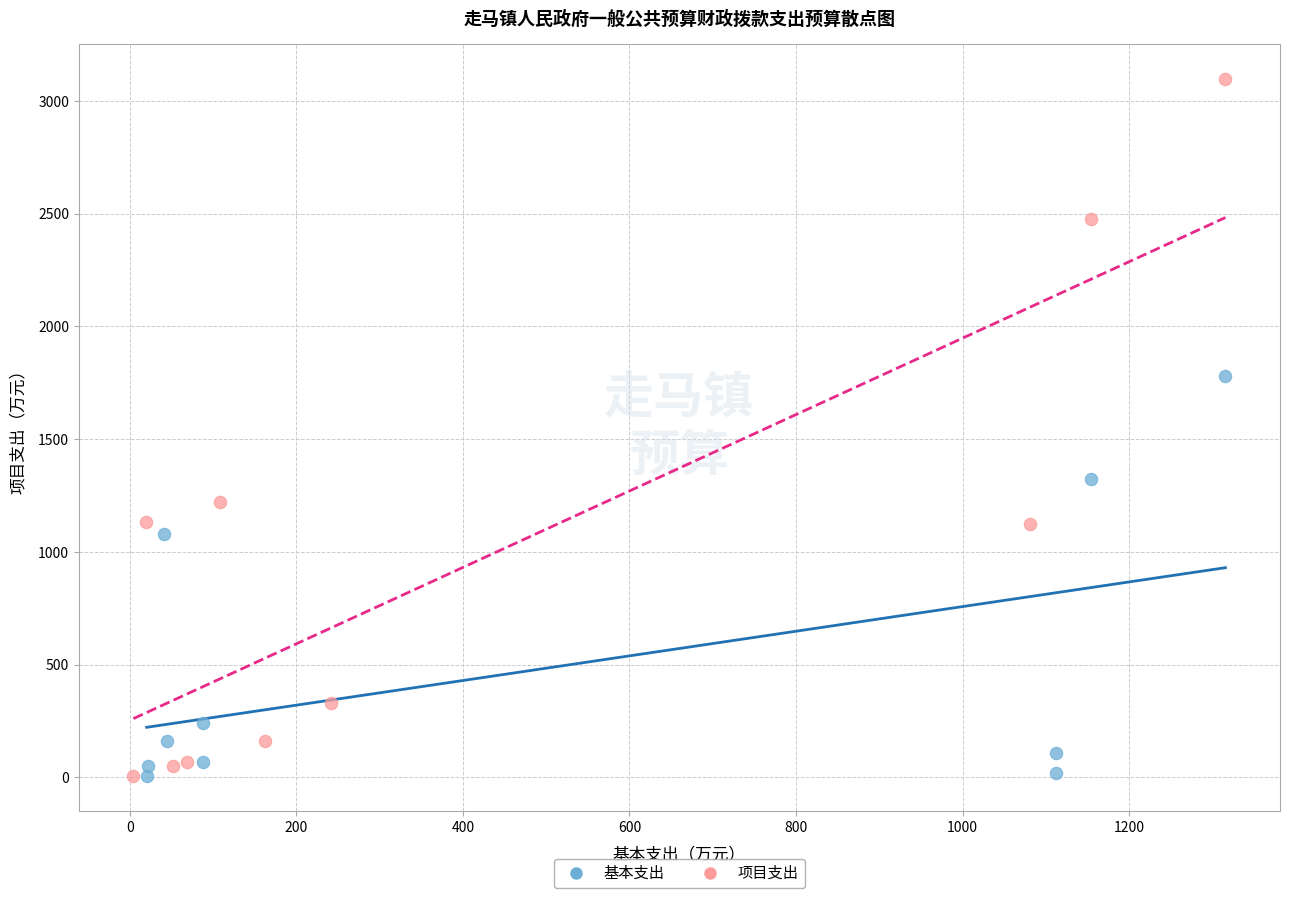

Which series has the largest Y range (max minus min)?

项目支出